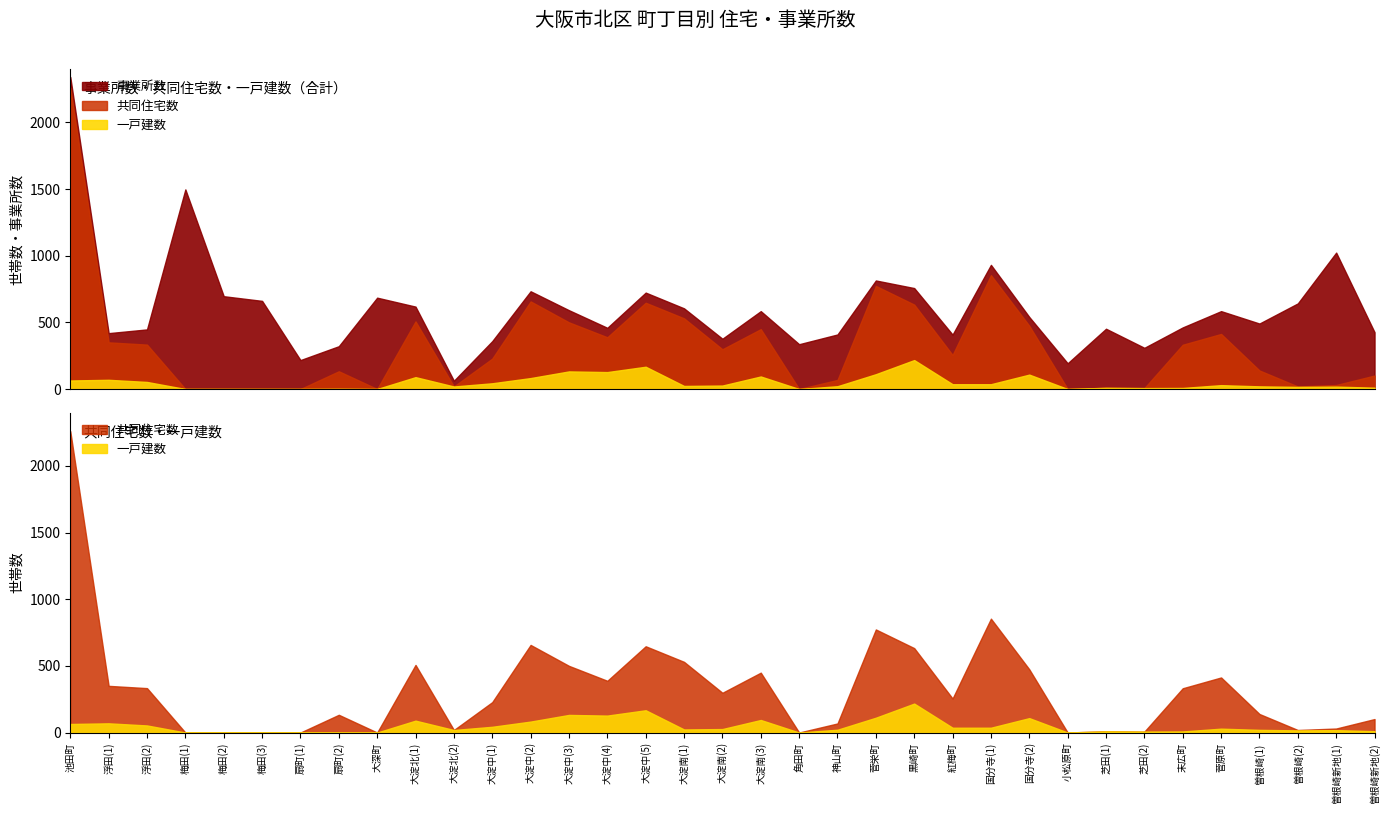

Reading right to left, transcribe all the data shown in this chart.

事業所数: 曽根崎新地(2)=325	曽根崎新地(1)=993	曽根崎(2)=623	曽根崎(1)=352	菅原町=171	末広町=130	芝田(2)=302	芝田(1)=442	小松原町=193	国分寺(2)=66	国分寺(1)=77	紅梅町=153	黒崎町=124	菅栄町=41	神山町=341	角田町=336	大淀南(3)=135	大淀南(2)=79	大淀南(1)=75	大淀中(5)=76	大淀中(4)=71	大淀中(3)=91	大淀中(2)=76	大淀中(1)=131	大淀北(2)=43	大淀北(1)=111	大深町=685	扇町(2)=188	扇町(1)=217	梅田(3)=661	梅田(2)=696	梅田(1)=1497	浮田(2)=114	浮田(1)=69	池田町=80
共同住宅数: 曽根崎新地(2)=91	曽根崎新地(1)=12	曽根崎(2)=3	曽根崎(1)=119	菅原町=384	末広町=324	芝田(2)=0	芝田(1)=1	小松原町=0	国分寺(2)=366	国分寺(1)=818	紅梅町=219	黒崎町=416	菅栄町=662	神山町=47	角田町=0	大淀南(3)=355	大淀南(2)=272	大淀南(1)=507	大淀中(5)=480	大淀中(4)=261	大淀中(3)=368	大淀中(2)=575	大淀中(1)=185	大淀北(2)=0	大淀北(1)=418	大深町=0	扇町(2)=132	扇町(1)=0	梅田(3)=0	梅田(2)=0	梅田(1)=0	浮田(2)=280	浮田(1)=281	池田町=2196
一戸建数: 曽根崎新地(2)=10	曽根崎新地(1)=18	曽根崎(2)=16	曽根崎(1)=20	菅原町=29	末広町=8	芝田(2)=7	芝田(1)=9	小松原町=0	国分寺(2)=108	国分寺(1)=36	紅梅町=36	黒崎町=217	菅栄町=111	神山町=21	角田町=0	大淀南(3)=94	大淀南(2)=26	大淀南(1)=23	大淀中(5)=167	大淀中(4)=127	大淀中(3)=132	大淀中(2)=82	大淀中(1)=43	大淀北(2)=19	大淀北(1)=89	大深町=0	扇町(2)=1	扇町(1)=0	梅田(3)=0	梅田(2)=0	梅田(1)=0	浮田(2)=53	浮田(1)=69	池田町=64